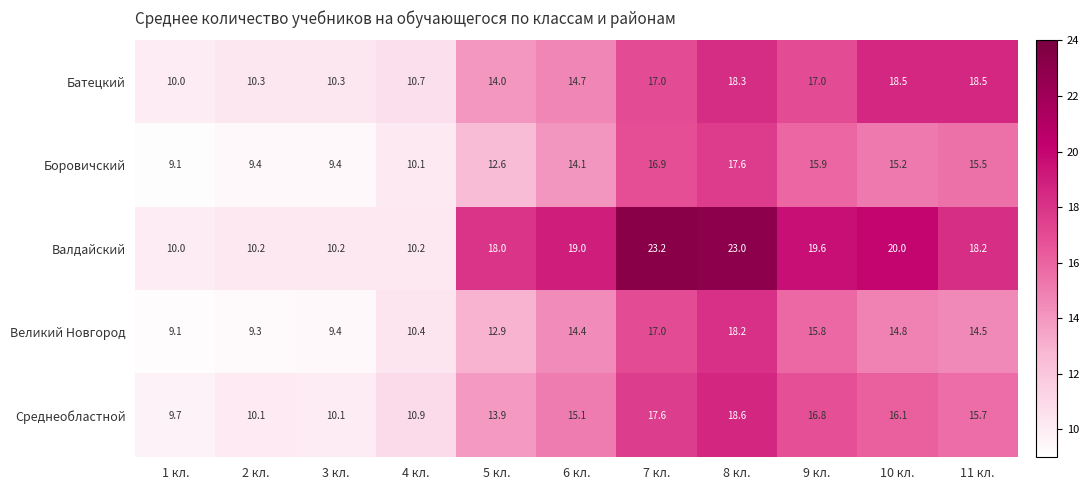

What is the total value across all series at 4 кл.?

52.3